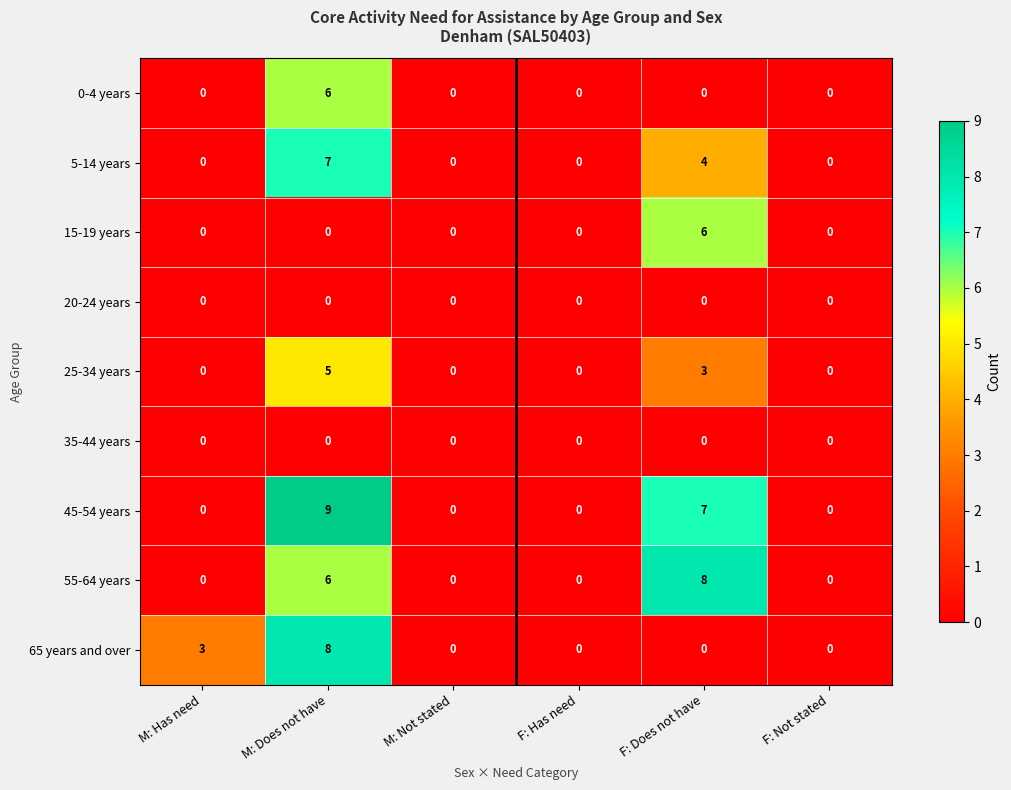

At which category is the sum across all series the highest?

M: Does not have